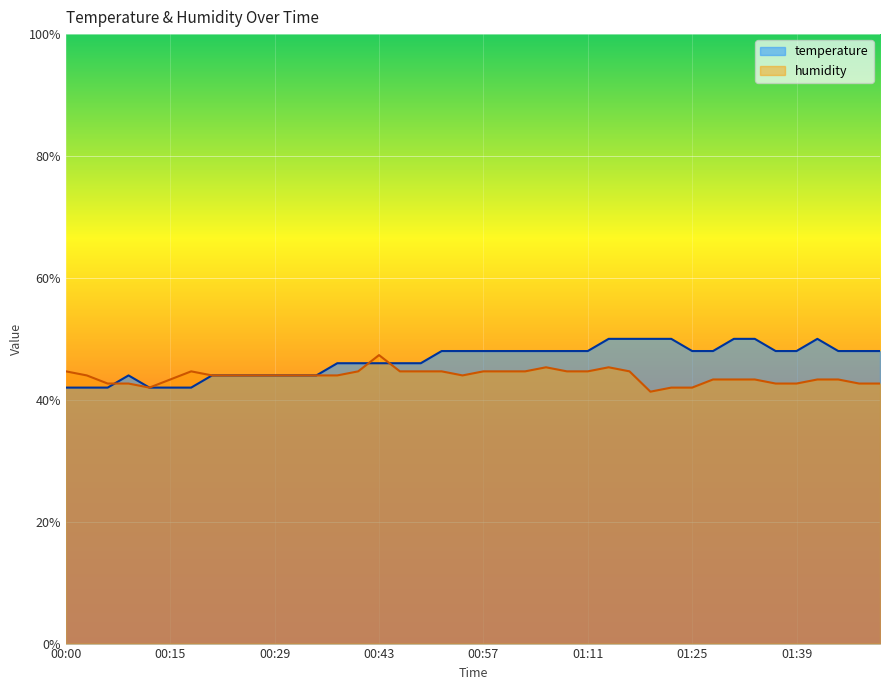

What are all the series names shown in the legend?

temperature, humidity